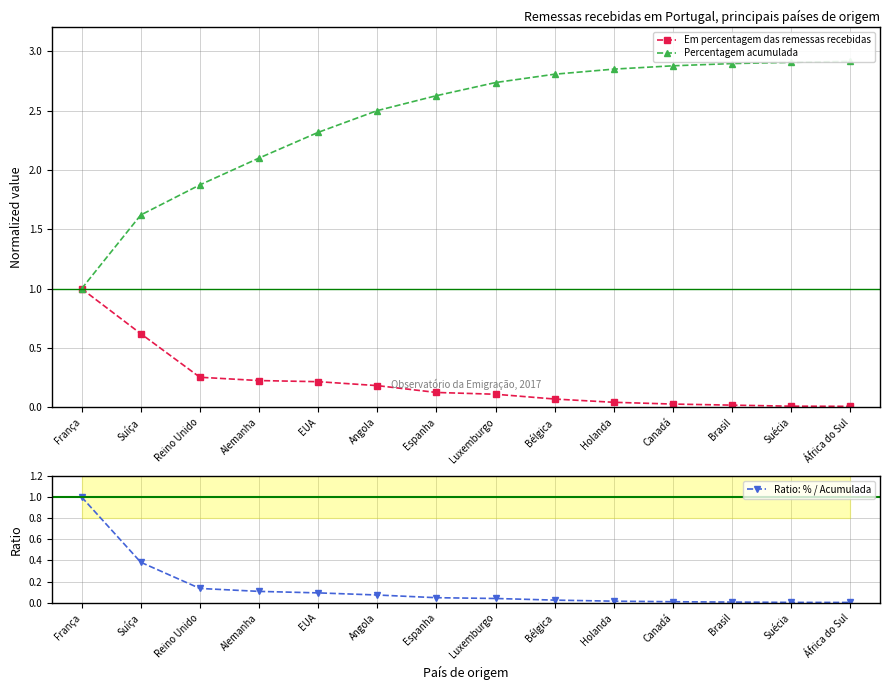

What is the highest value of the Em percentagem das remessas recebidas series?

1.0